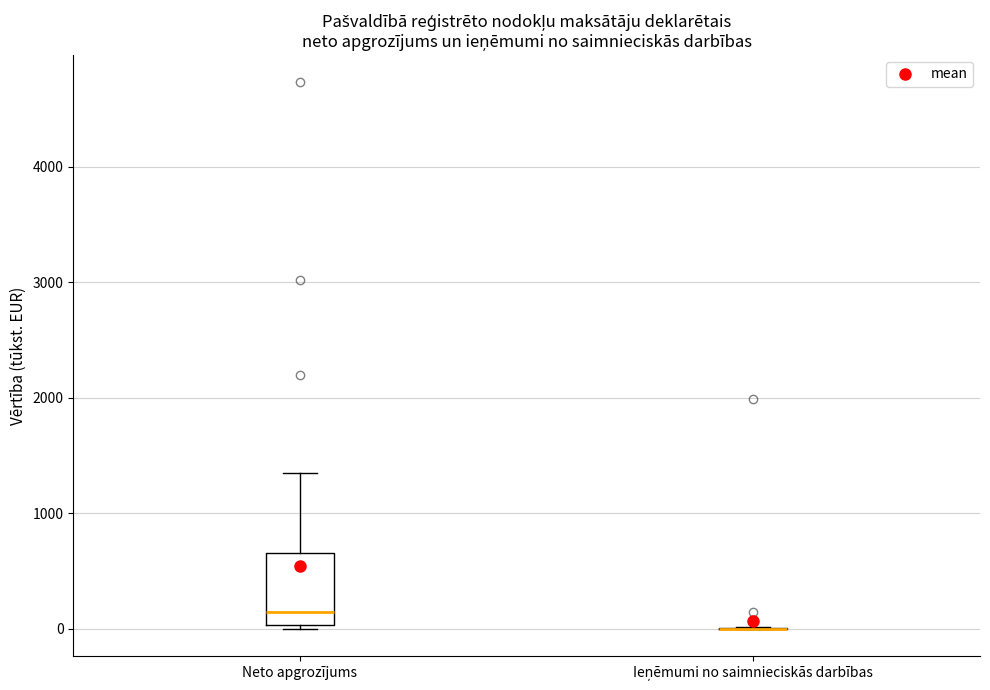

Reading left to right, read every box against the y-axis: the position of its median line, the range the box covers, and the ends of its whiskers. The values are not printed on the chart, so give them approximately, as read against the axis.

Neto apgrozījums: median 200, box 0 to 700, whiskers 0 (just below the box's lower edge) to 1300
Ieņēmumi no saimnieciskās darbības: box collapsed to a line at 0, whiskers 0 to 0